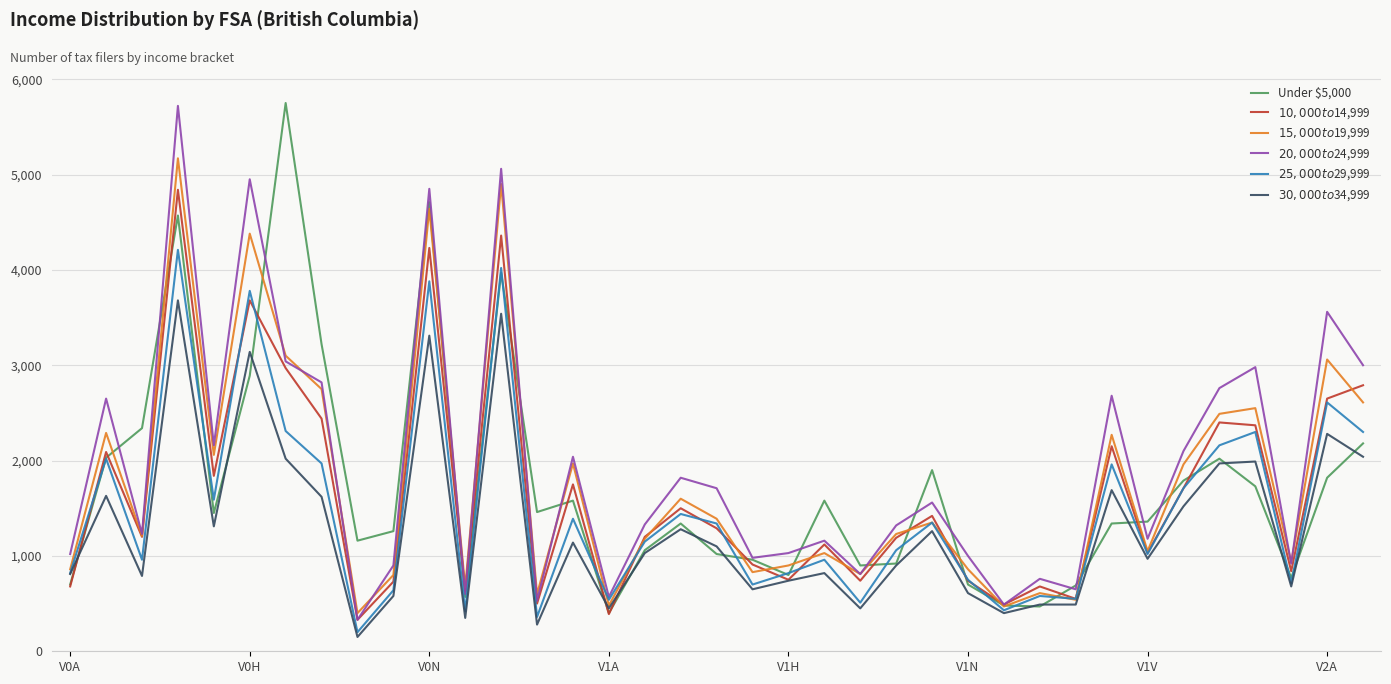

What is the greatest value displayed?

5750